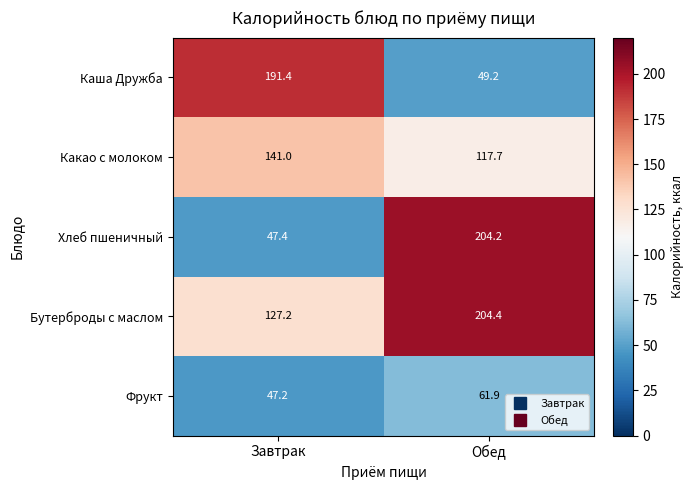

Which series has the largest total across all categories?

Бутерброды с маслом